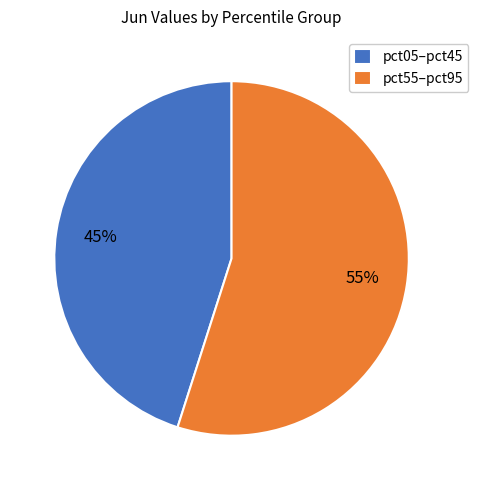

To the nearest percent, what is the combined percentage of pct05–pct45 and pct55–pct95?

100%